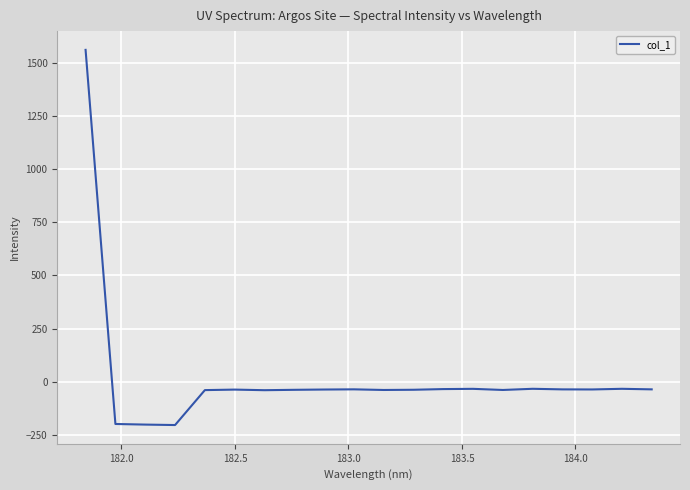

What is the minimum value shown in the chart?

-203.6